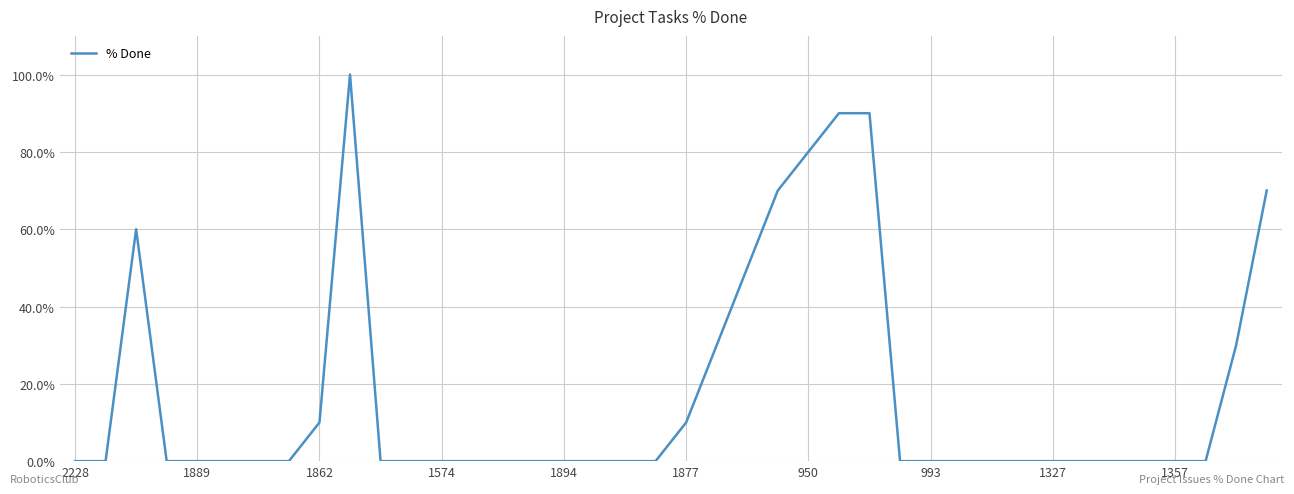

What is the difference between the maximum and minimum values?

100